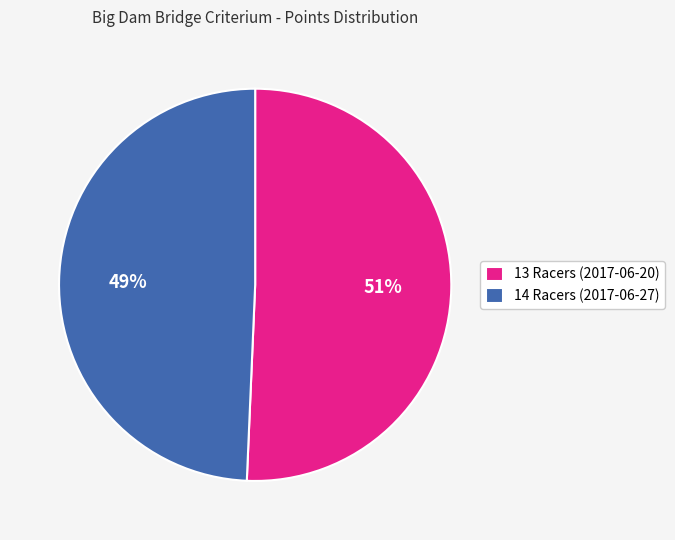

Is the sum of 14 Racers (2017-06-27) and 13 Racers (2017-06-20) greater than half?

Yes